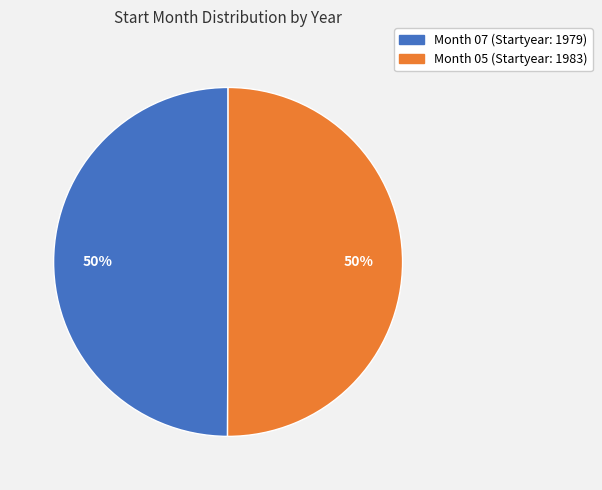

How many segments does this pie chart have?

2